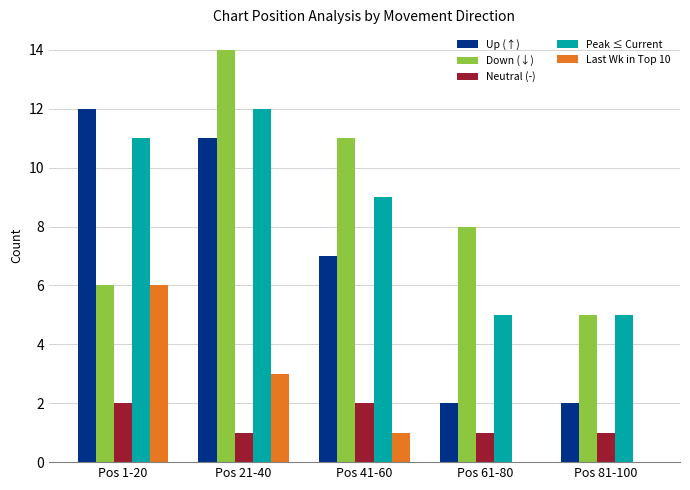

Count the Last Wk in Top 10 values in the range 0 to 3.

4